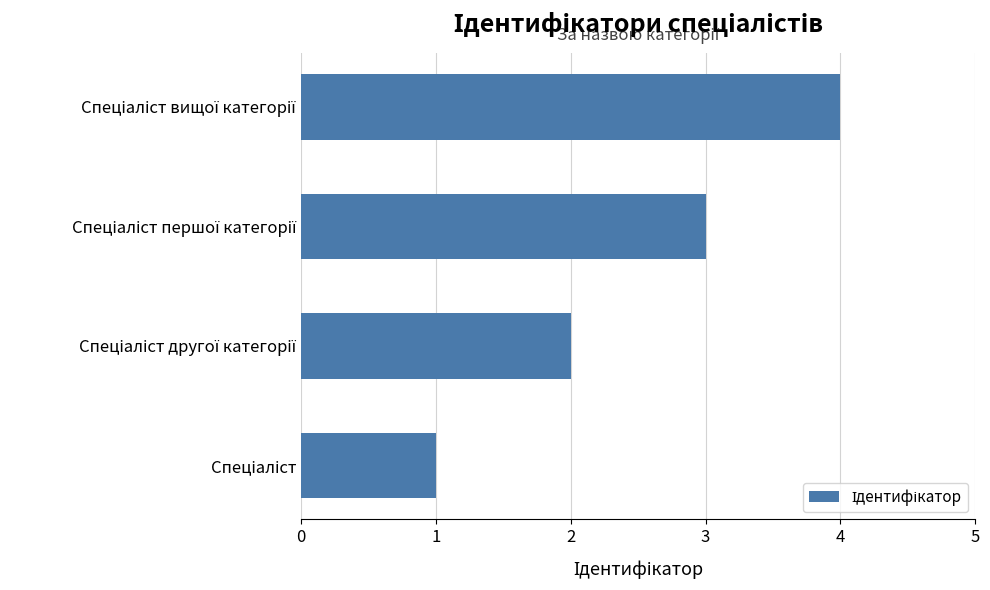

What is the greatest value displayed?

4